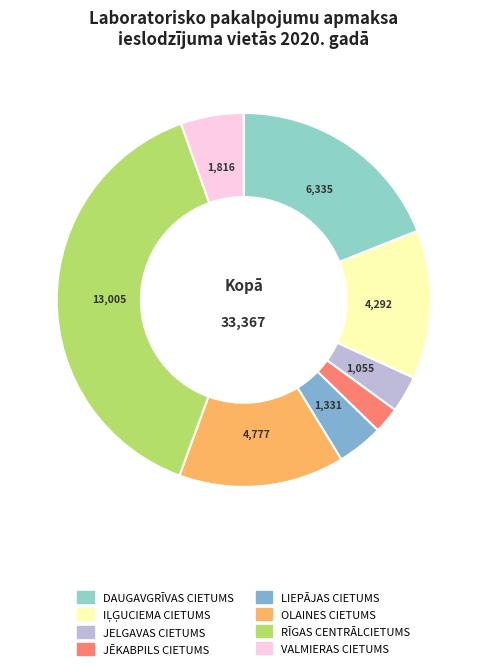

To the nearest percent, what percentage of the pie is JĒKABPILS CIETUMS?

2%